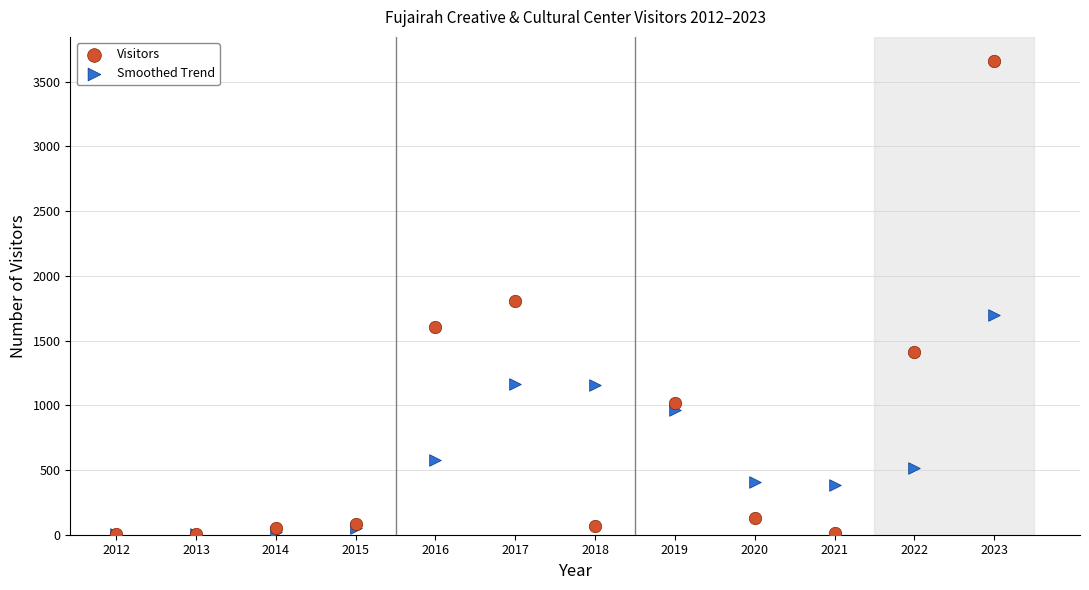

In the Smoothed Trend series, what Y value is closest to 849?

962.3